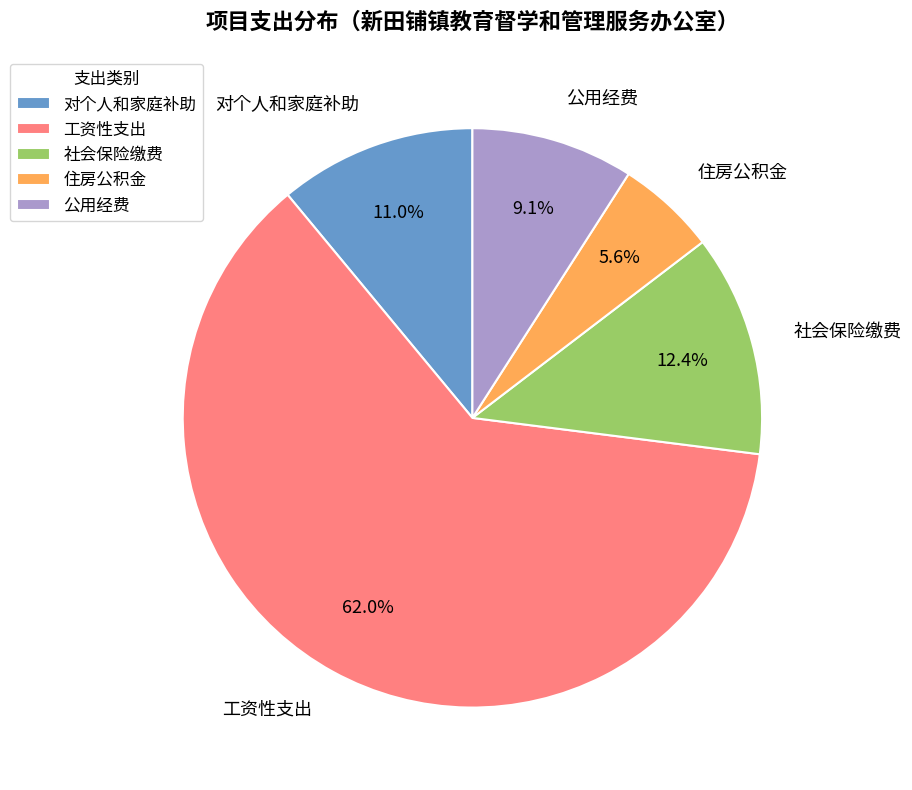

To the nearest percent, what is the combined percentage of 住房公积金 and 社会保险缴费?

18%